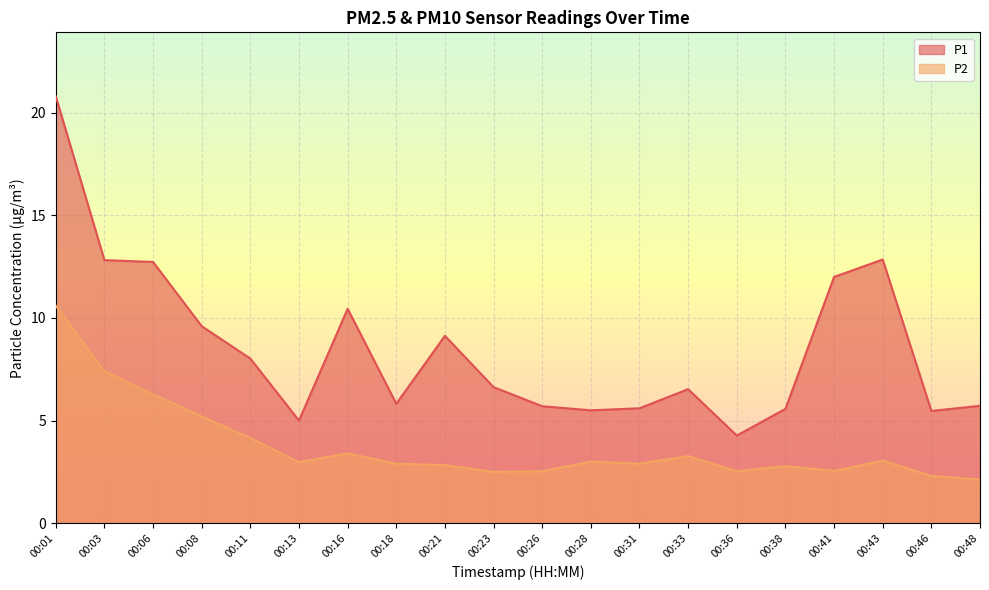

The P2 series shows 2.9 at 00:18. True or false?

True